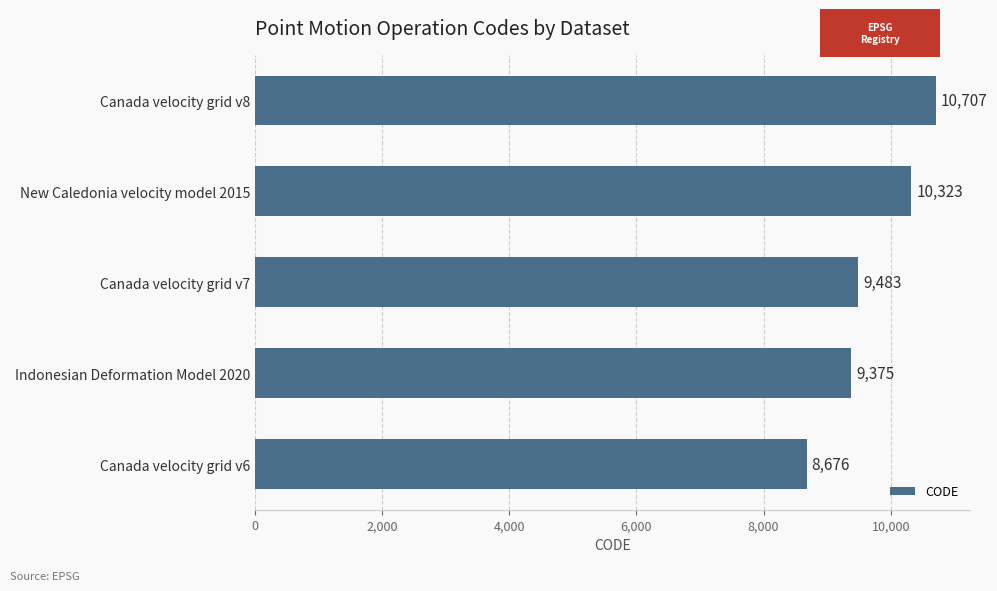

At which label is the value closest to 9691?

Canada velocity grid v7